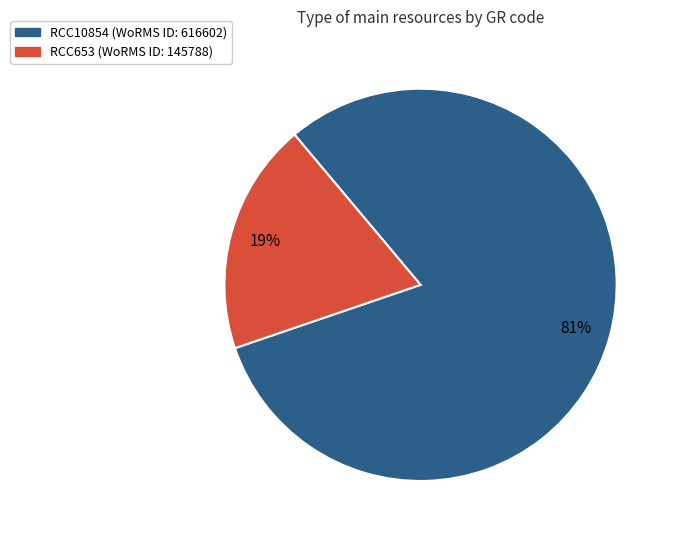

What is the majority slice?

RCC10854